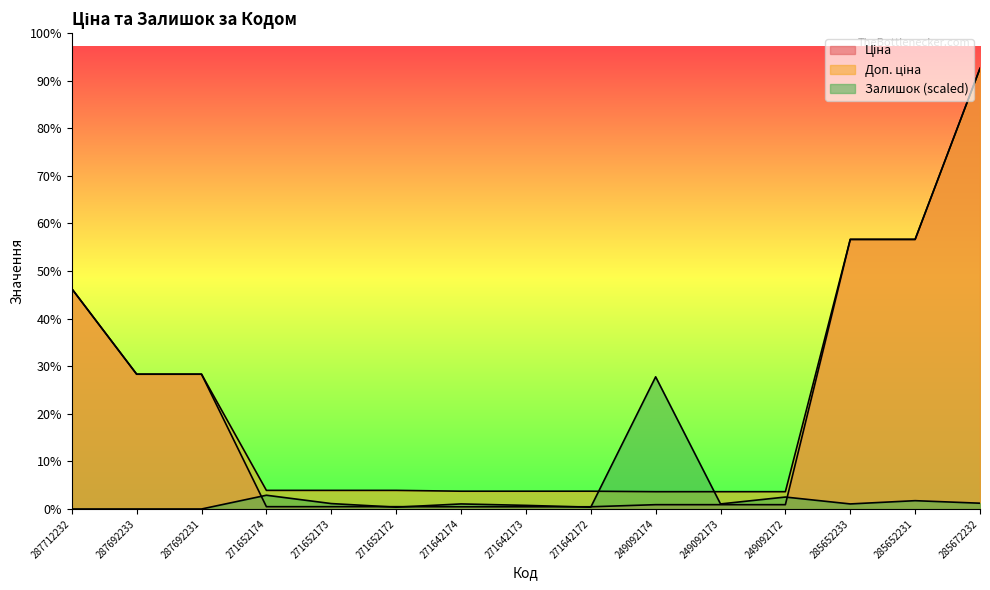

After their last crossing, which series has the higher values: Ціна or Залишок?

Ціна